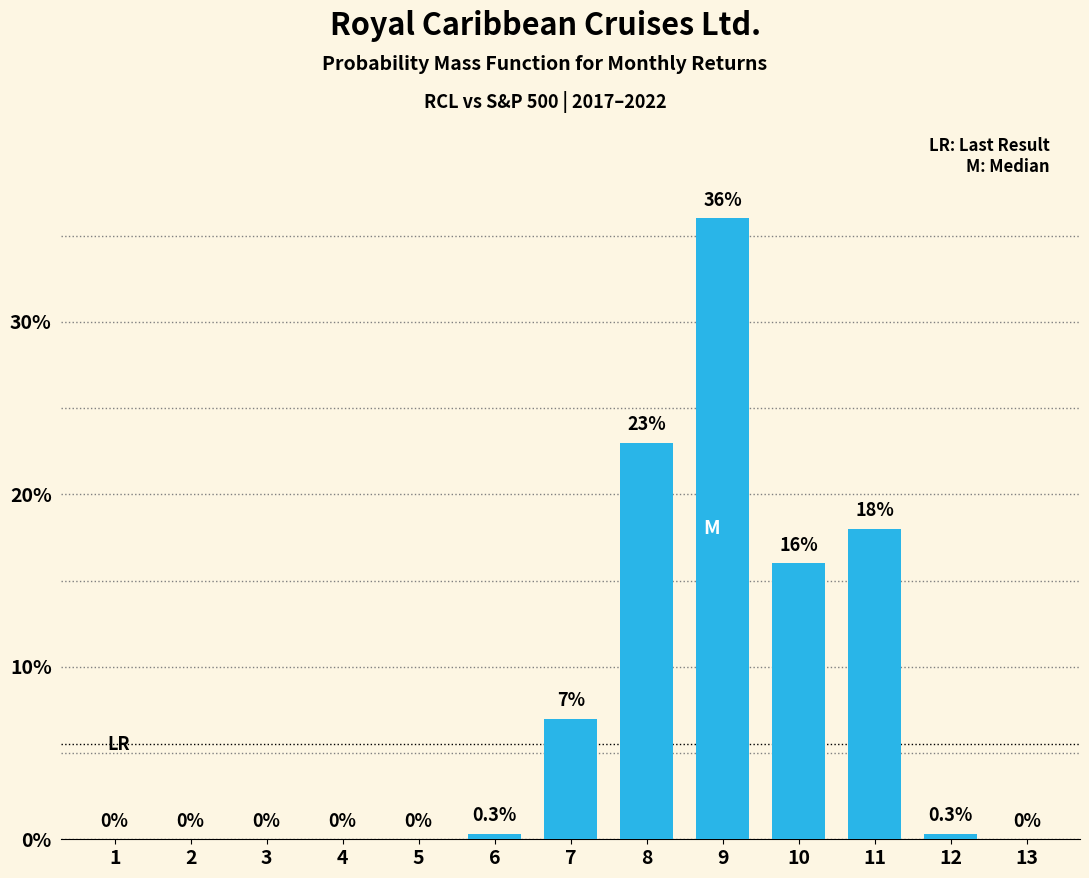

Which has a higher value, 4 or 10?

10